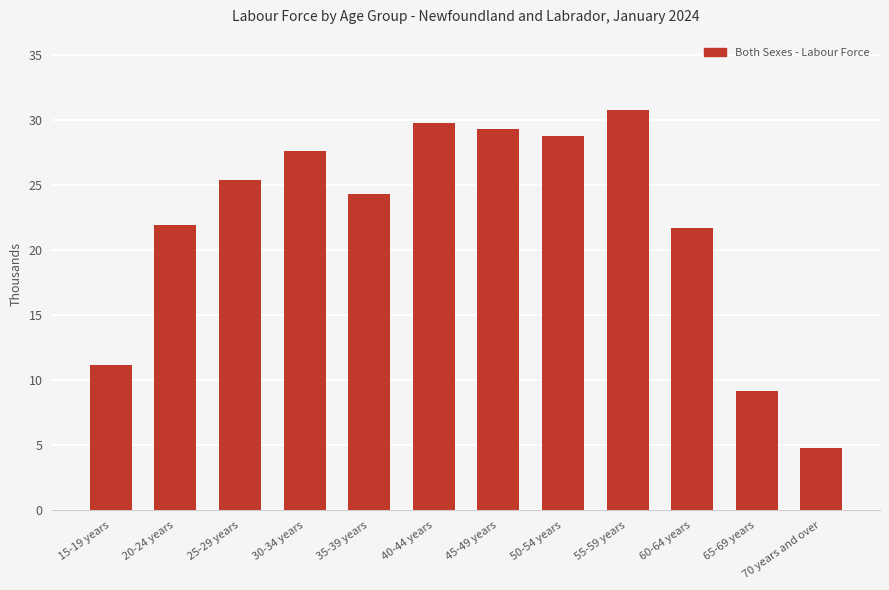

At which label does the data first exceed 25?

25-29 years